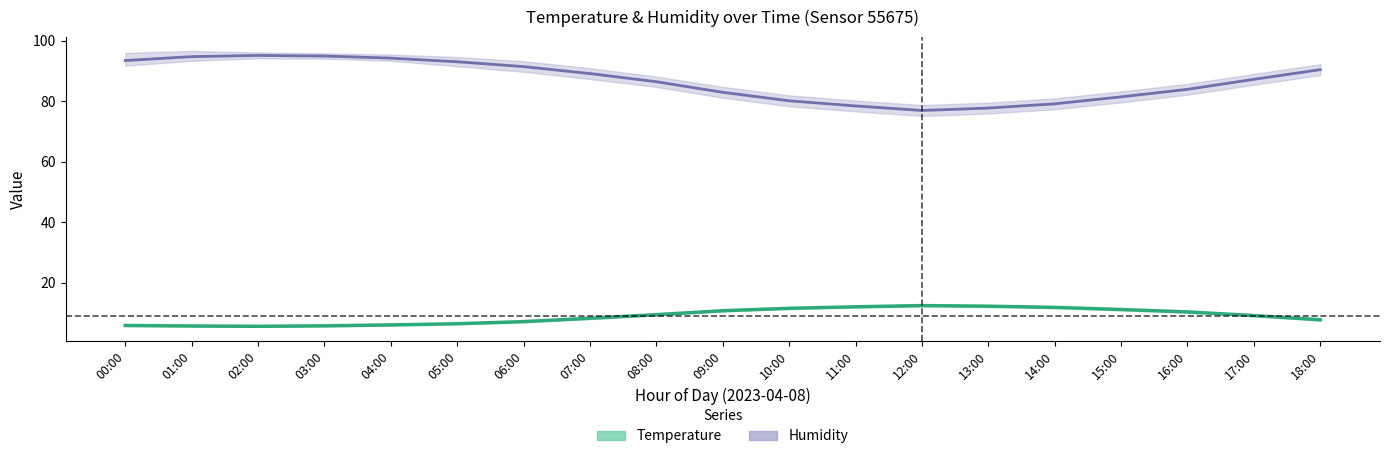

Which label corresponds to the smallest value in the chart?

02:00